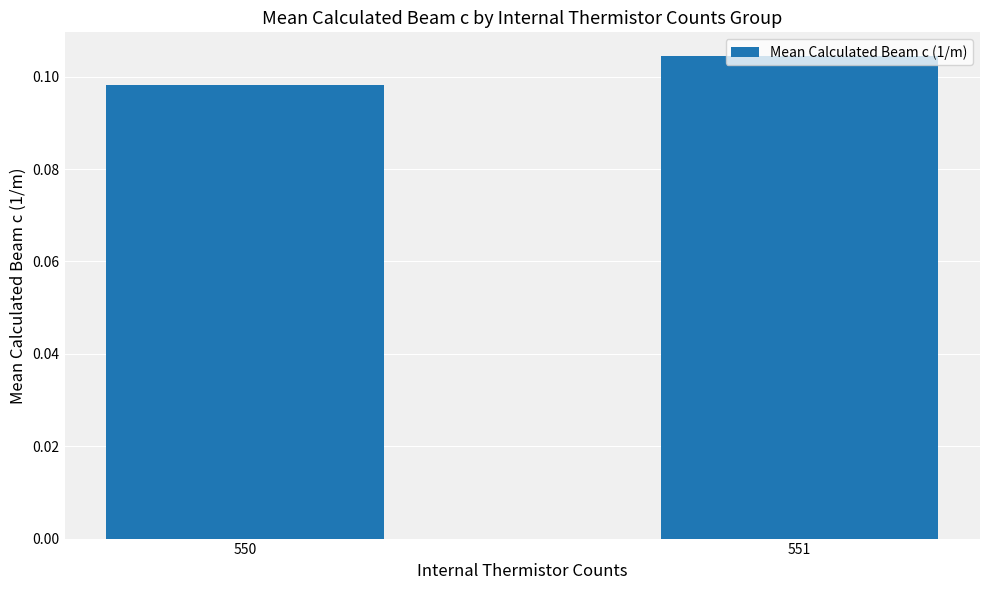

Which category has the lowest value across all series?

550